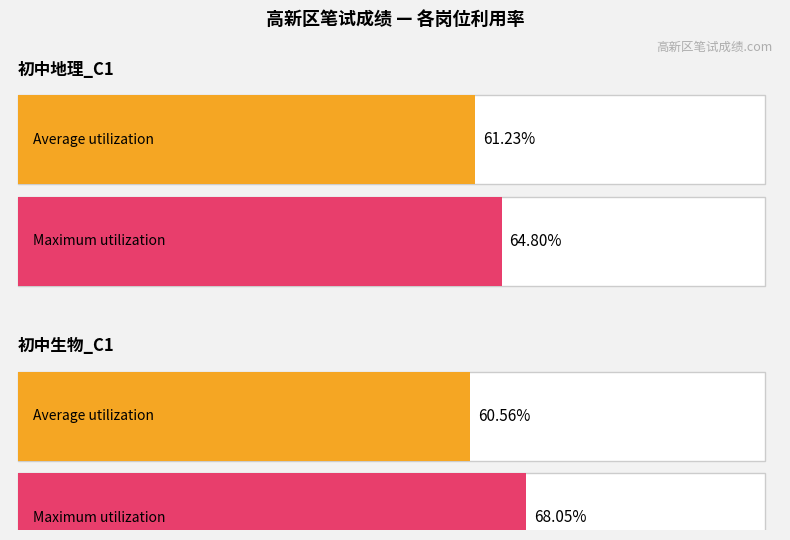

Where does the Average utilization series first go above 61?

初中地理_C1